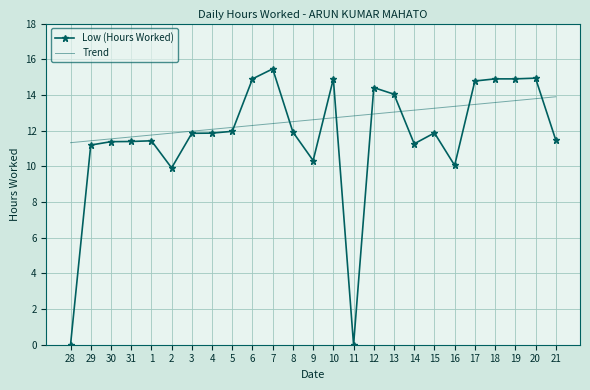

What position from the left is 29?

2